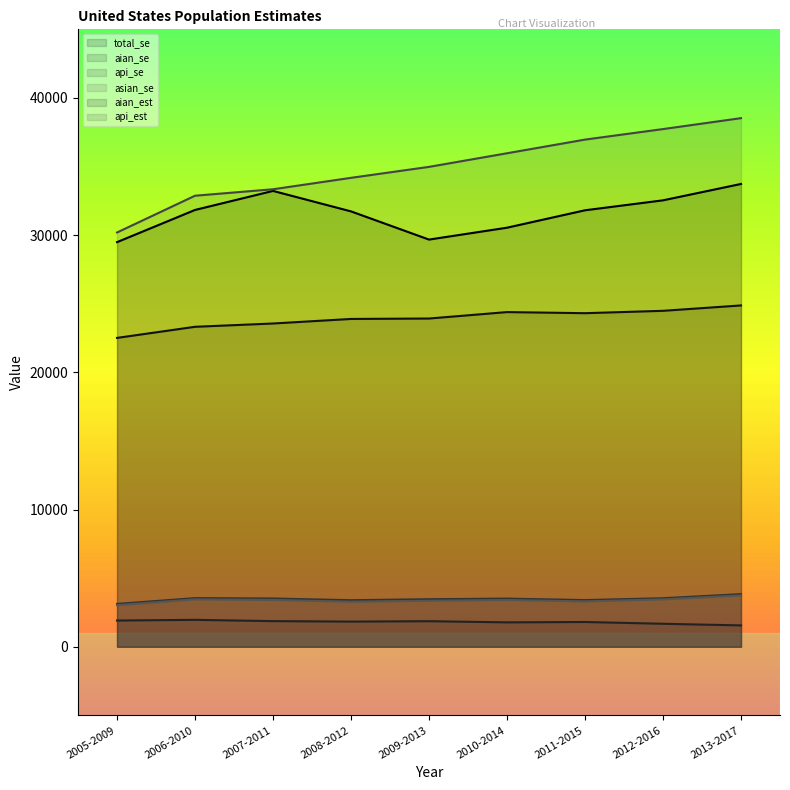

What is the maximum value for asian_se?

3744.9